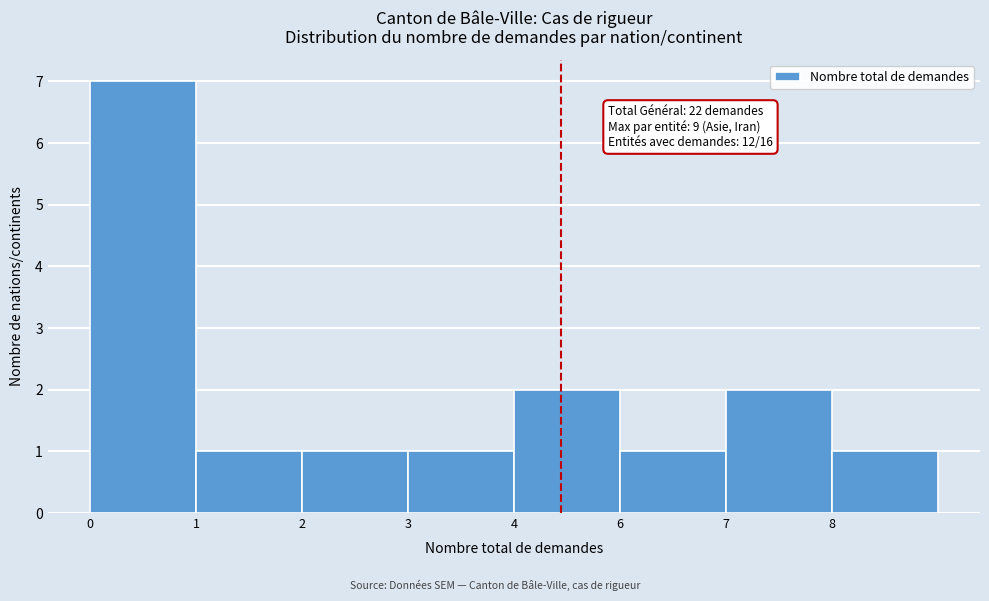

Reading left to right, transcribe all the data shown in this chart.

0=7	1=1	2=1	3=1	4=2	6=1	7=2	8=1